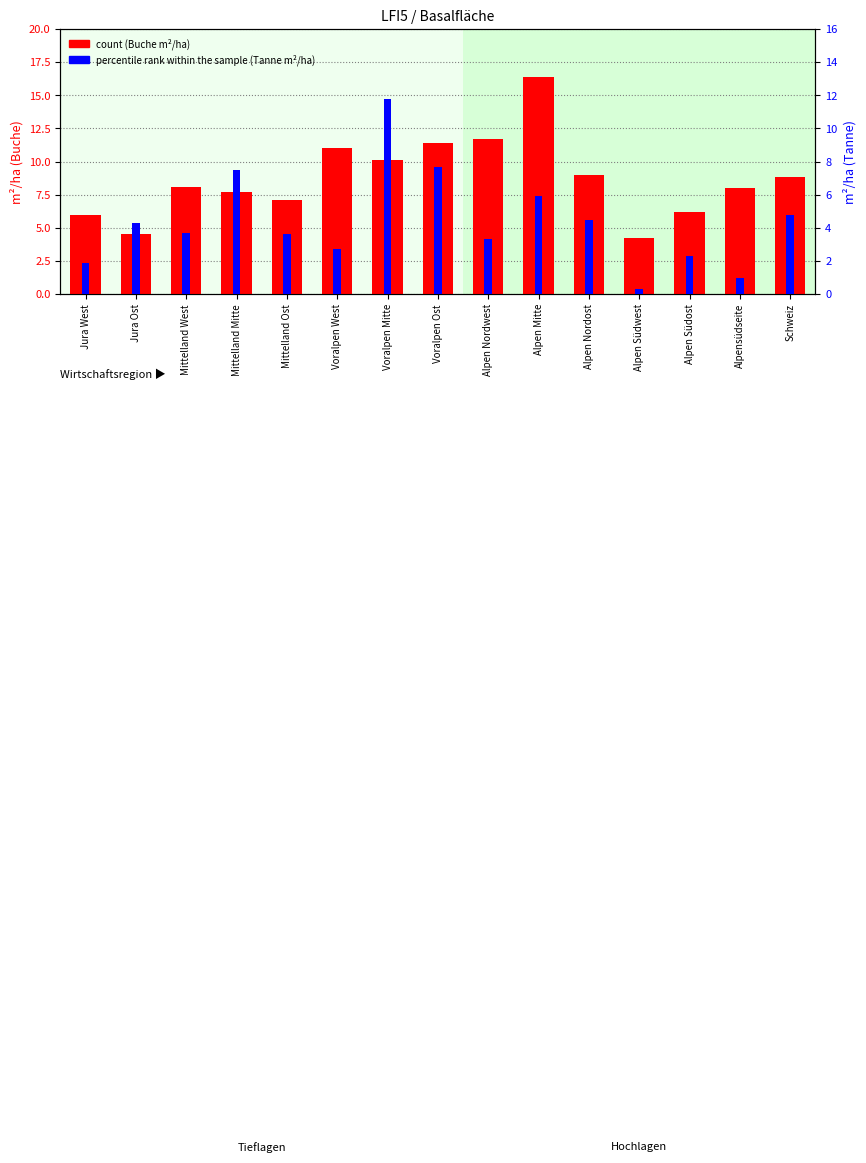

What is the value of the count bar at the 5th from the left?

7.1